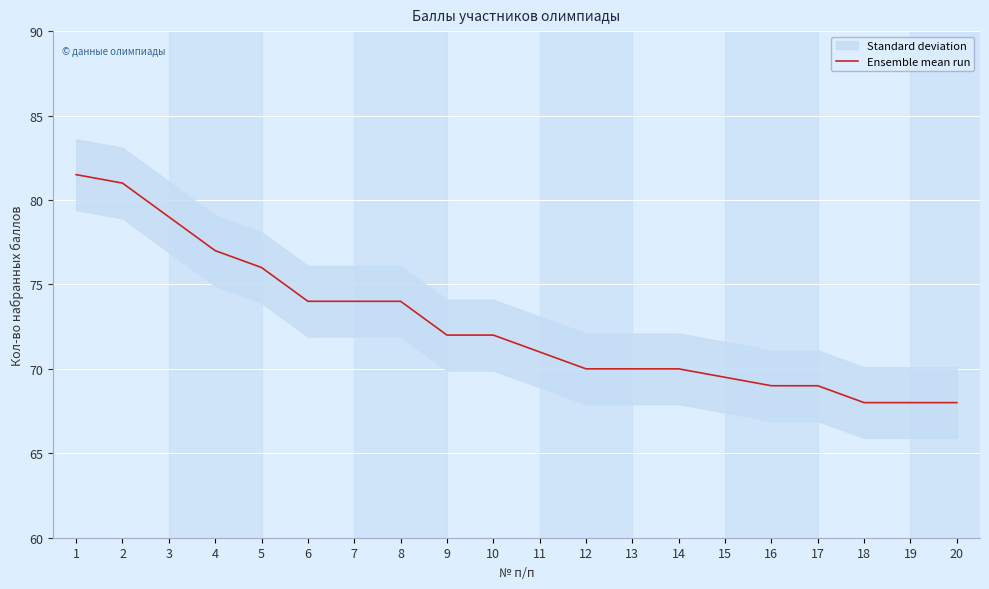

What is the greatest value displayed?

81.5